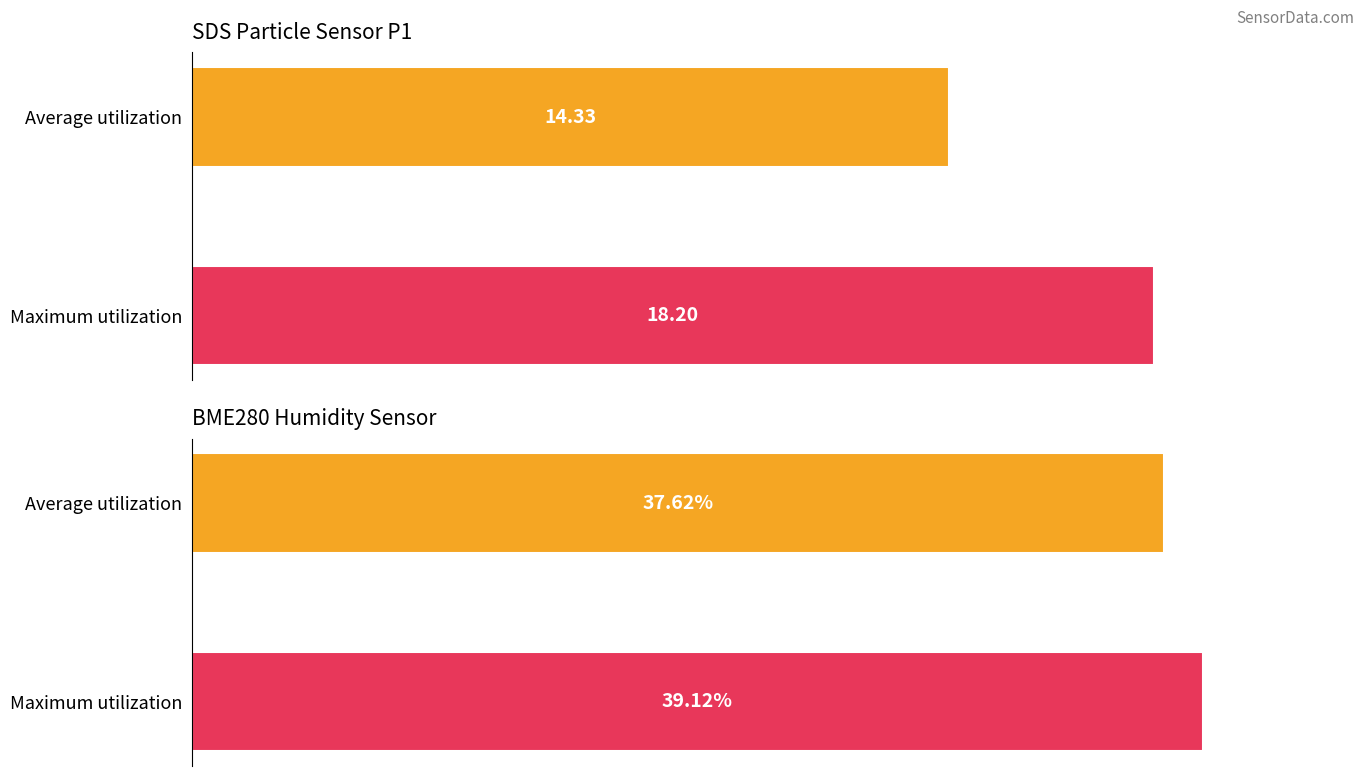

The SDS_P2 series shows 18.6 at 00:31. True or false?

False